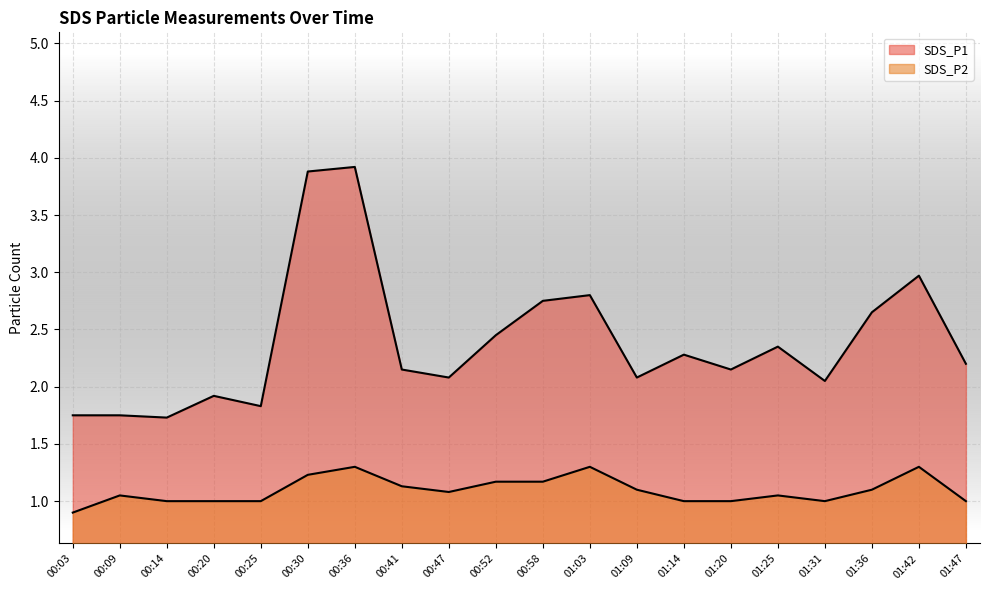

True or false: SDS_P1 and SDS_P2 intersect in this chart.

False